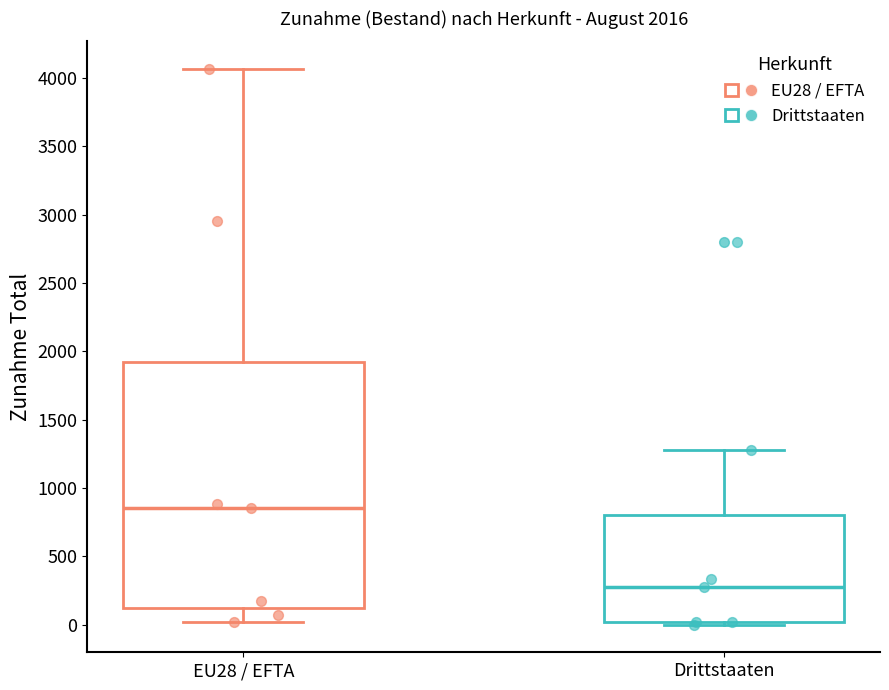

Which box has the lowest median line?

Drittstaaten